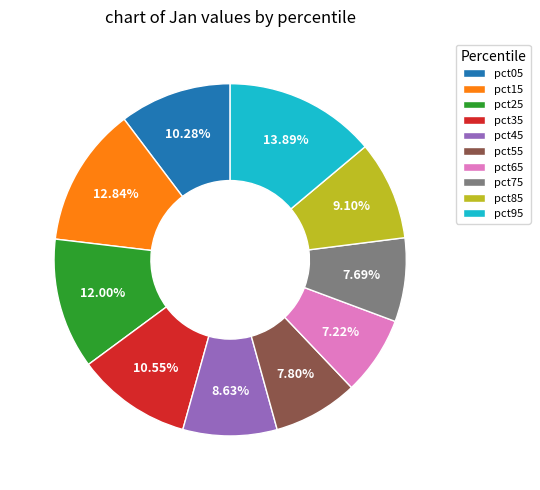

What is the total percentage of pct75 and pct45?

16.3%